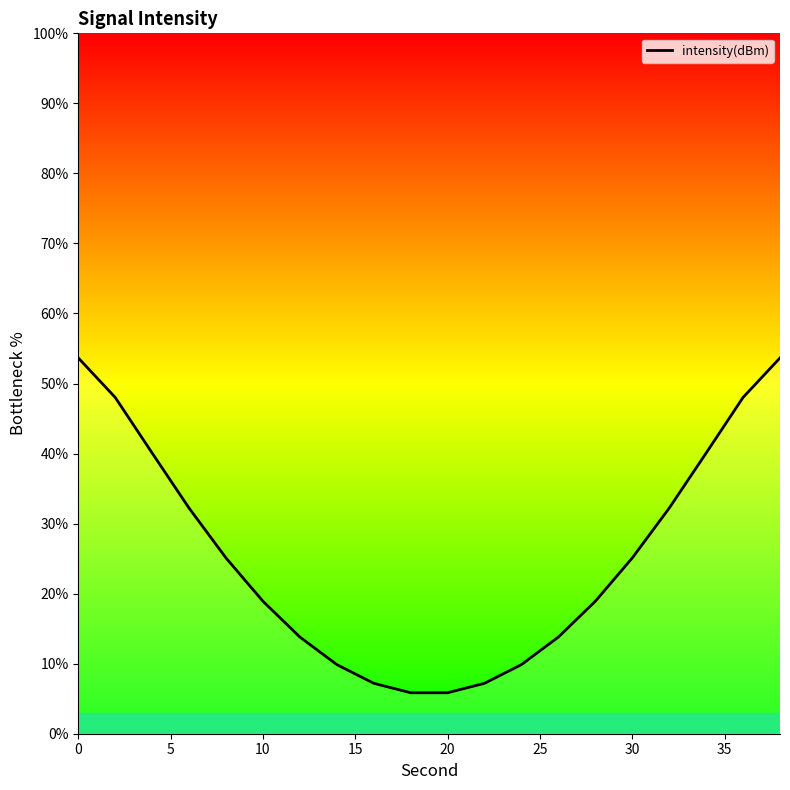

What is the minimum value shown in the chart?

5.9